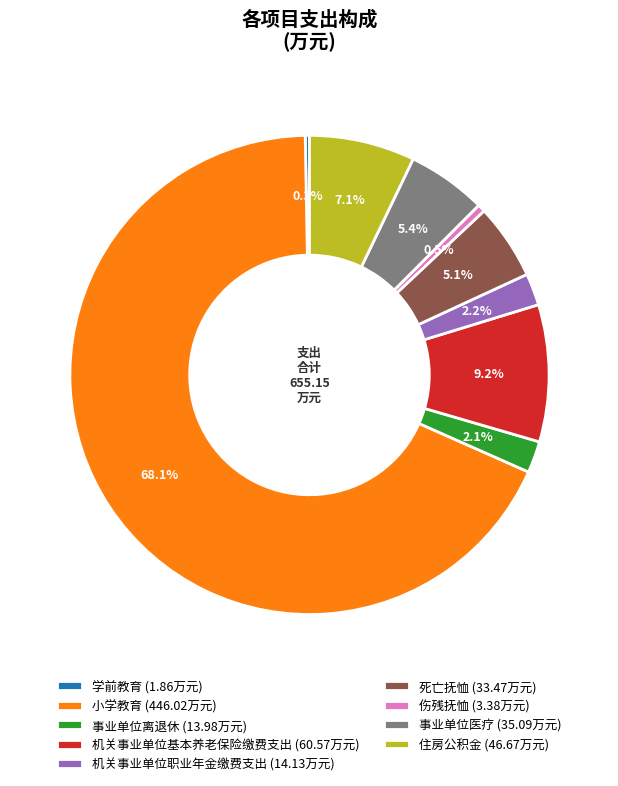

Between 机关事业单位职业年金缴费支出 (14.13万元) and 机关事业单位基本养老保险缴费支出 (60.57万元), which is larger?

机关事业单位基本养老保险缴费支出 (60.57万元)